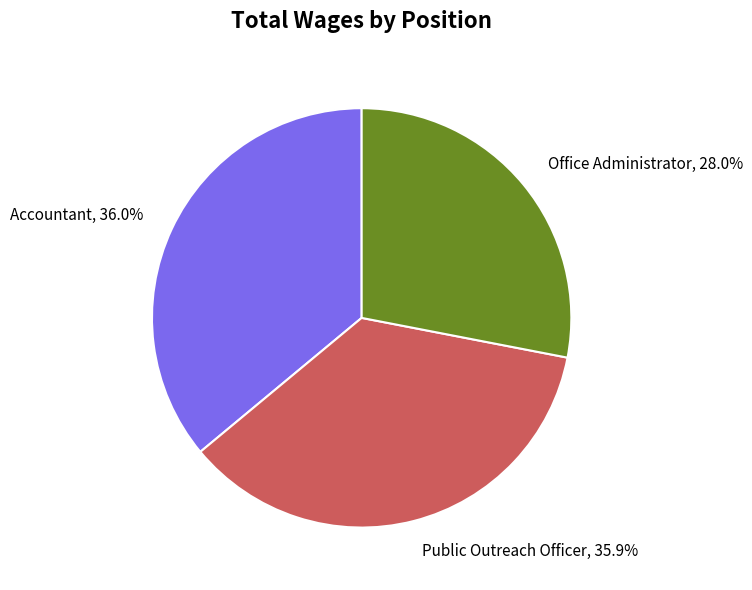

How many slices are in this pie chart?

3